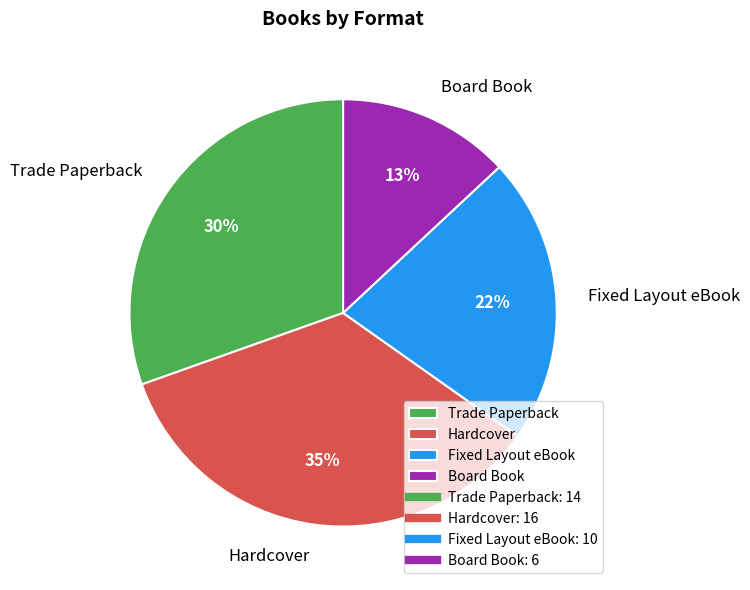

What is the ratio of the value at Fixed Layout eBook to the value at Hardcover?

0.6